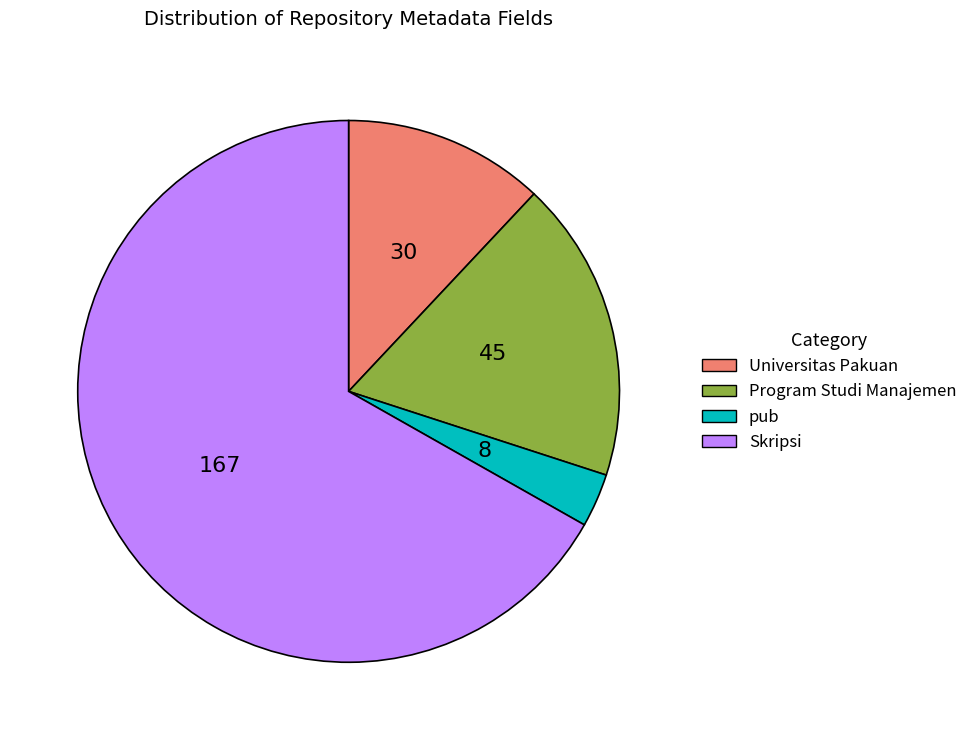

Which category has the smallest portion of the pie?

pub